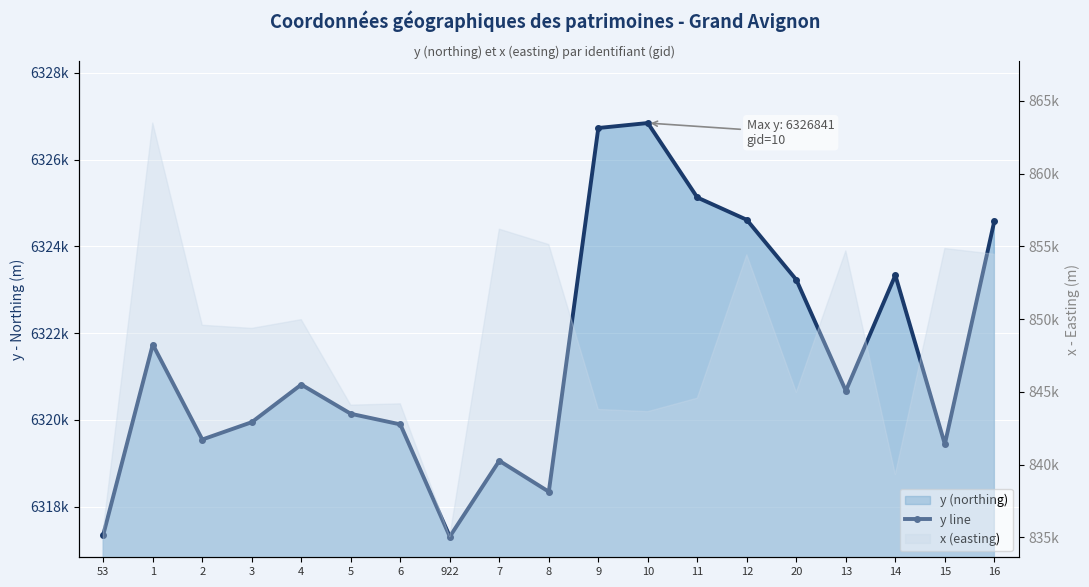

What is the label of the 14th point from the right?

5